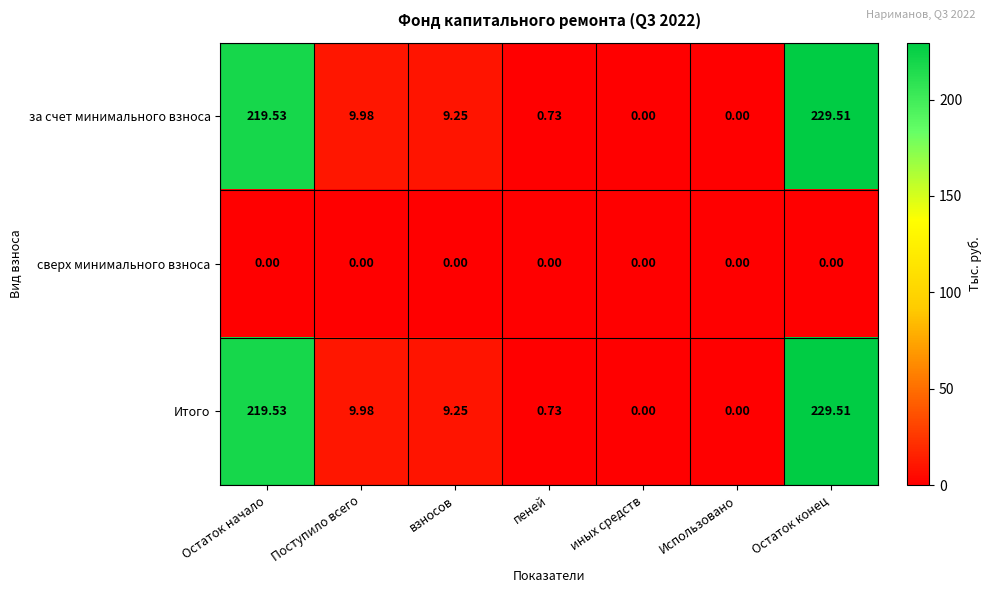

At which label does Итого reach its peak?

Остаток конец